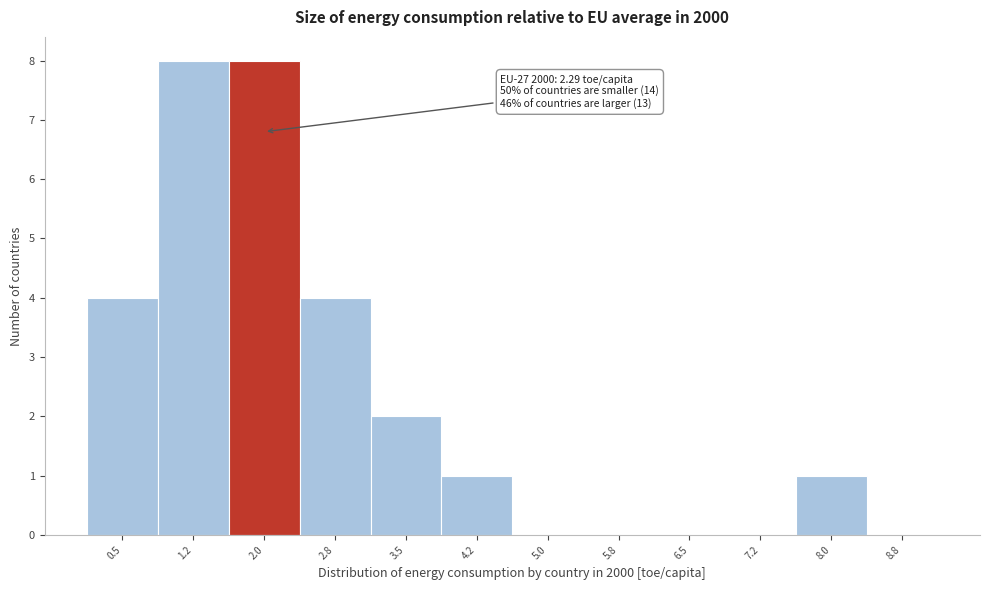

What is the greatest value displayed?

8